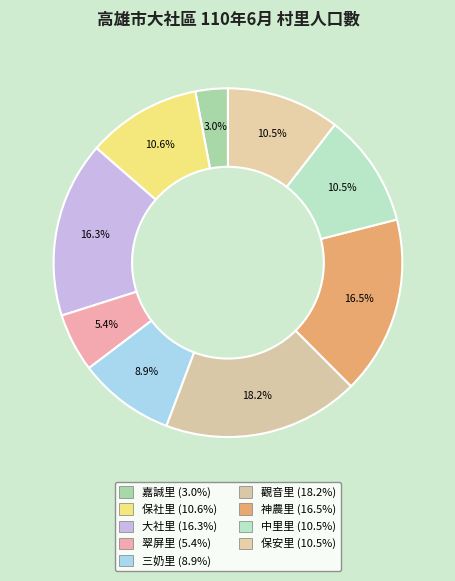

What percentage is the 大社里 slice, to the nearest percent?

16%